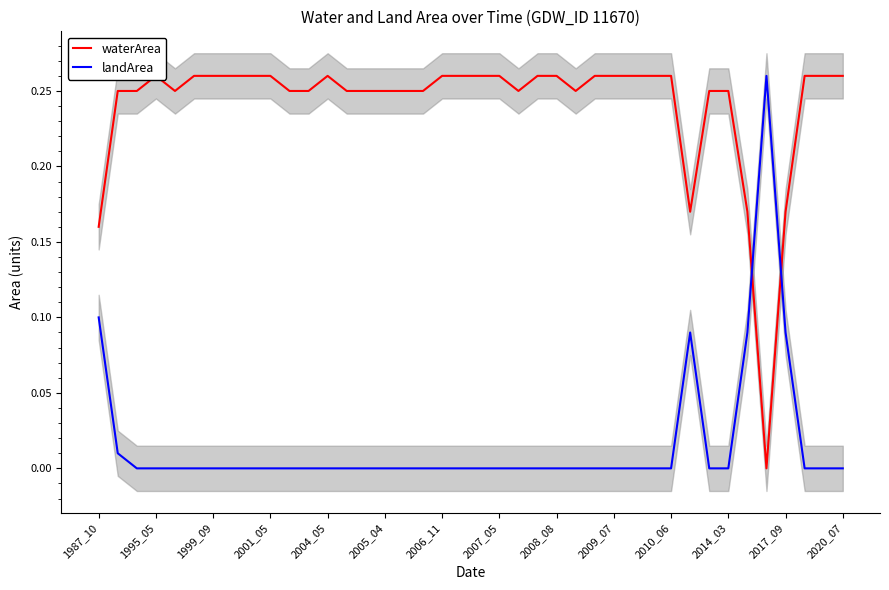

How many values in waterArea are above zero?

39